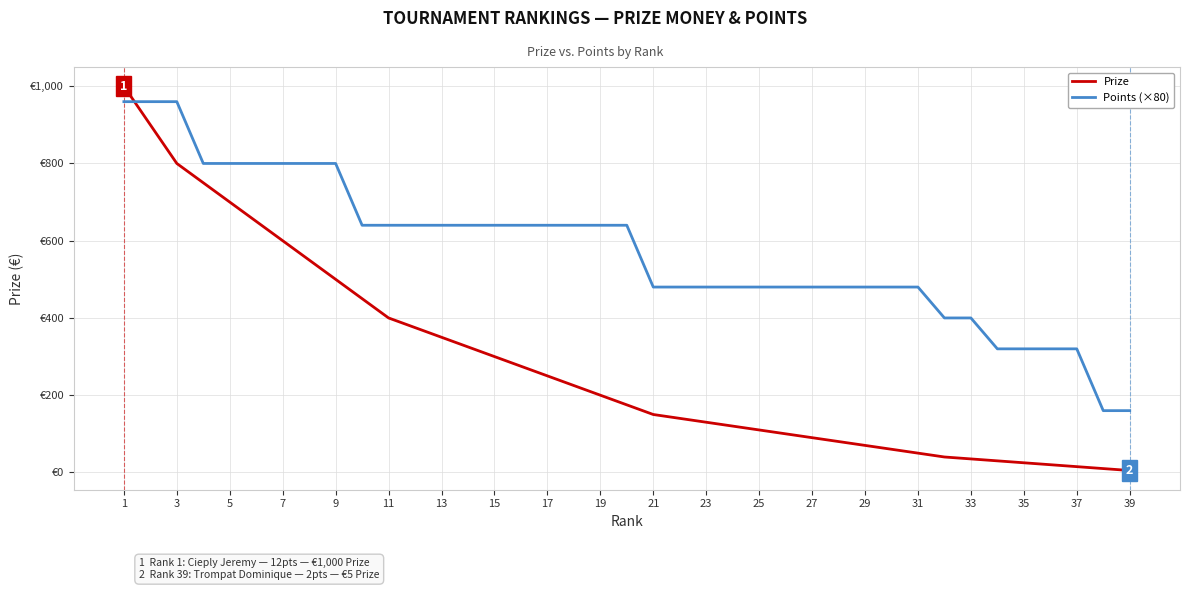

Between which two adjacent categories do Points (×80) and Prize first intersect?

1 and 3